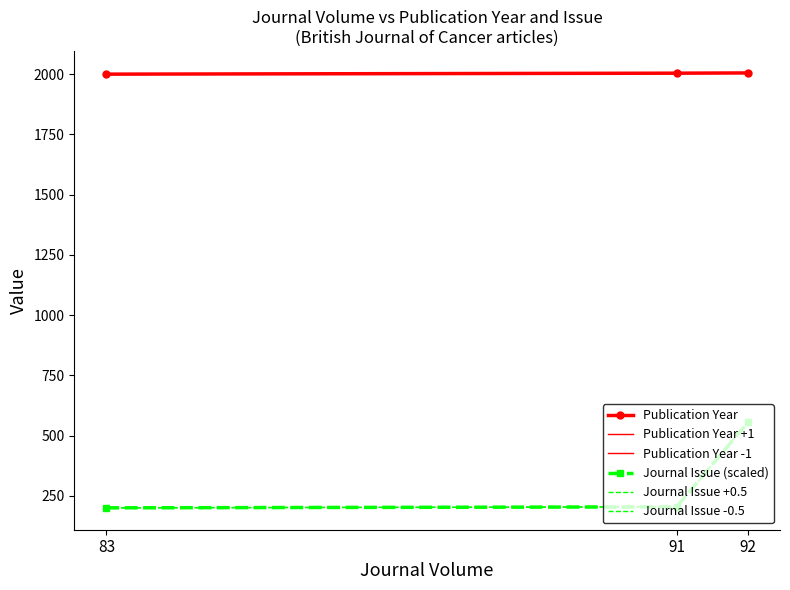

Reading right to left, list all the values displayed in this chart.

Publication Year: 2005.0	2004.0	2000.0
Publication Year +1: 2006.0	2005.0	2001.0
Publication Year -1: 2004.0	2003.0	1999.0
Journal Issue (scaled): 555.0	204.0	200.0
Journal Issue +0.5: 555.5	204.5	200.5
Journal Issue -0.5: 554.5	203.5	199.5